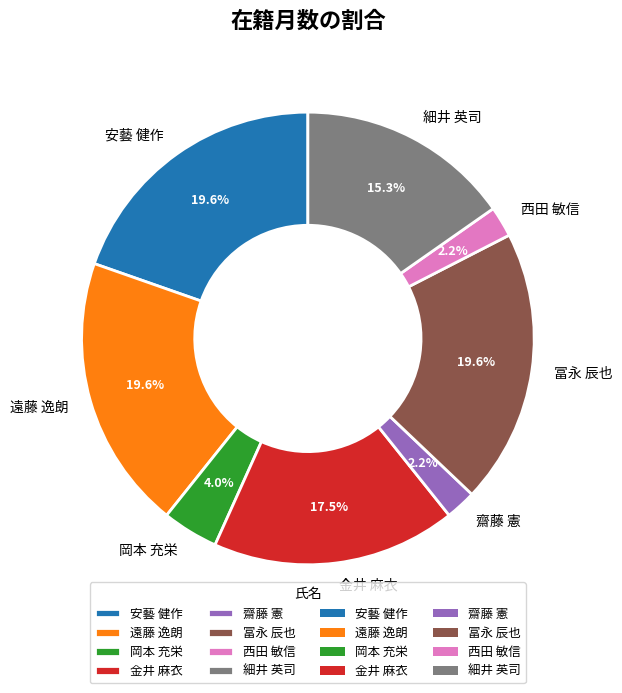

What is the ratio of the value at 細井 英司 to the value at 齋藤 憲?

7.0